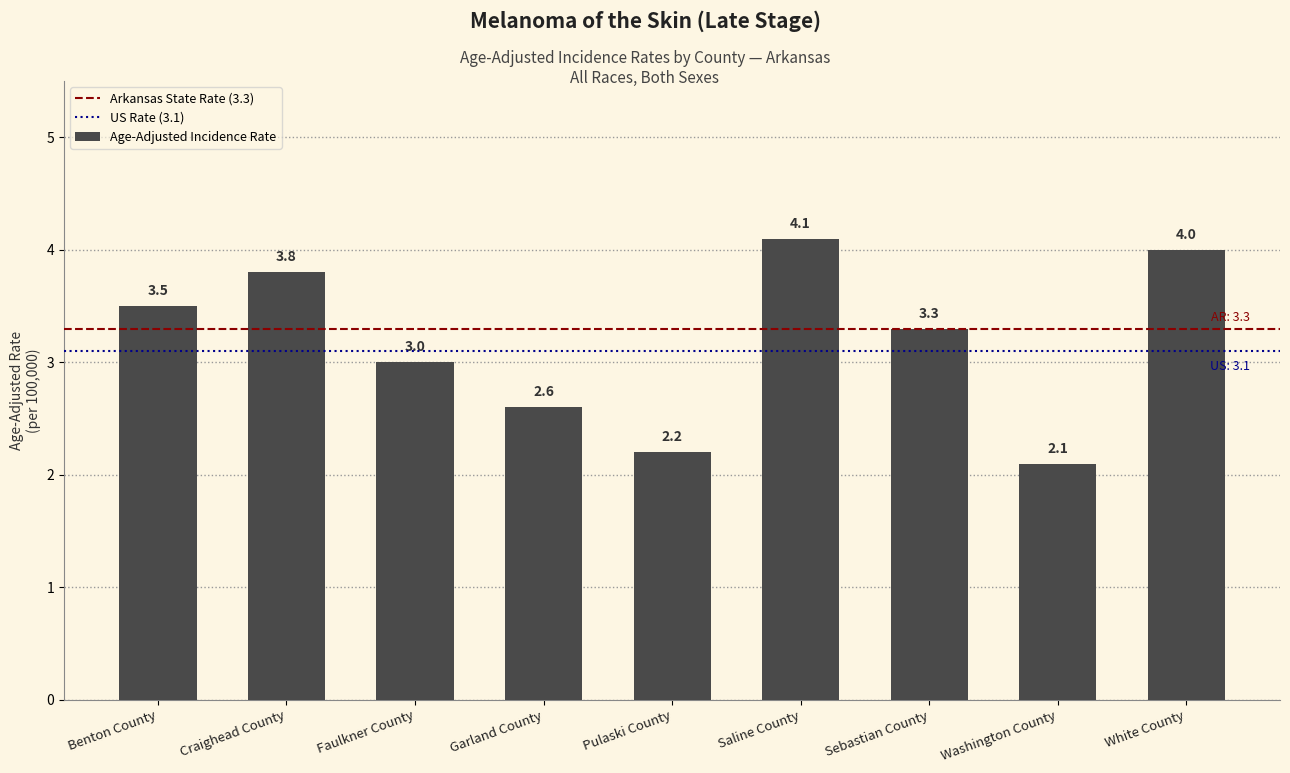

Read the value at Benton County.

3.5